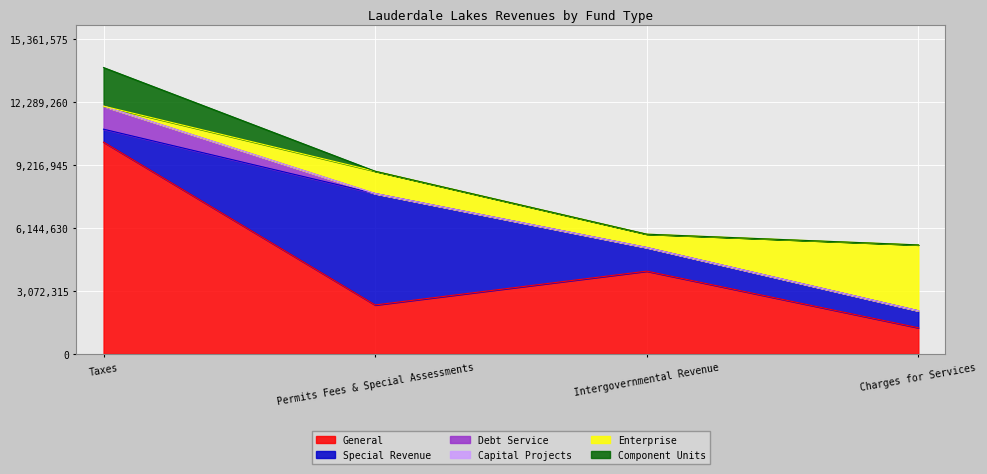

Between which two adjacent categories do Enterprise and Special Revenue first intersect?

Intergovernmental Revenue and Charges for Services